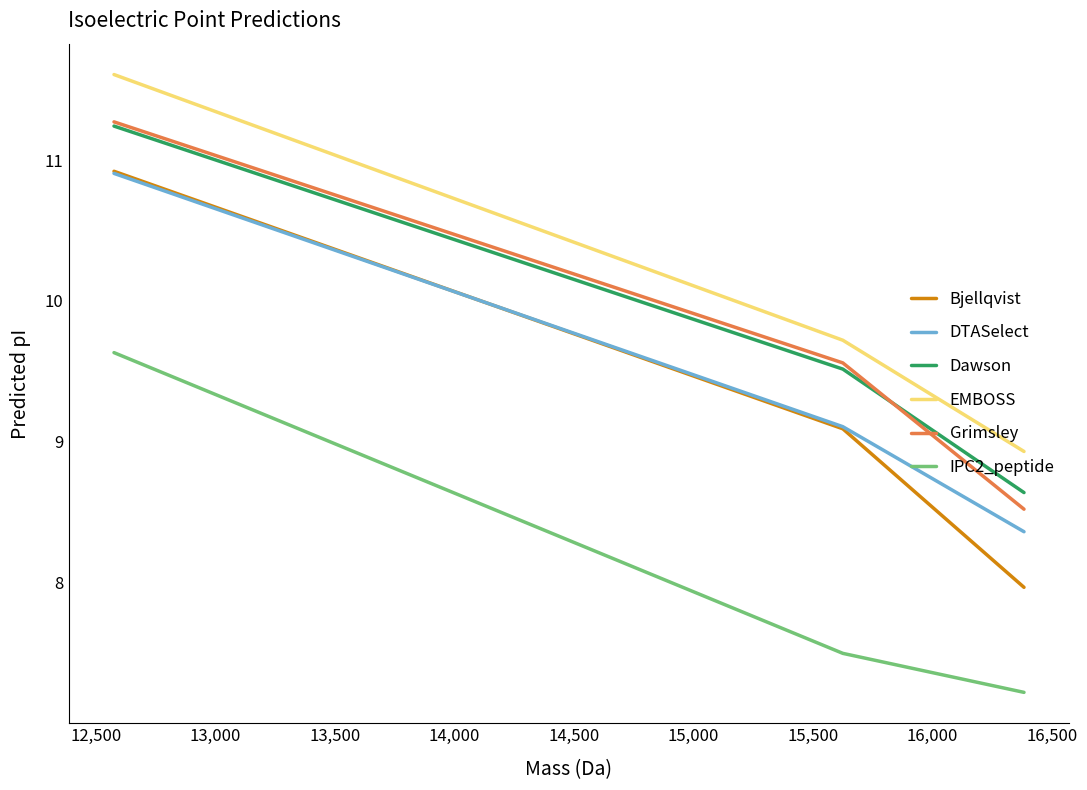

Which series has the widest spread of values?

Bjellqvist